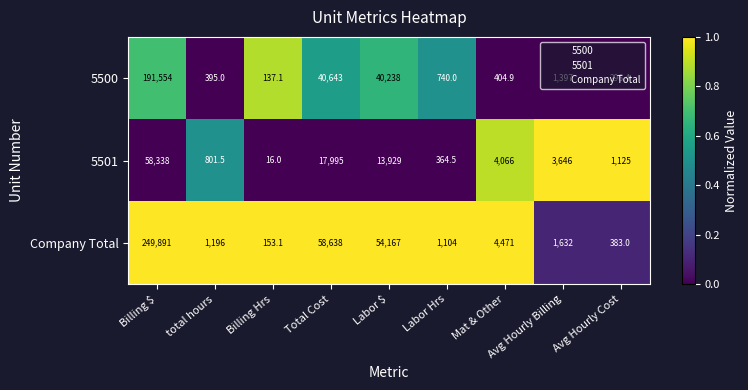

What is the smallest value displayed?

16.0